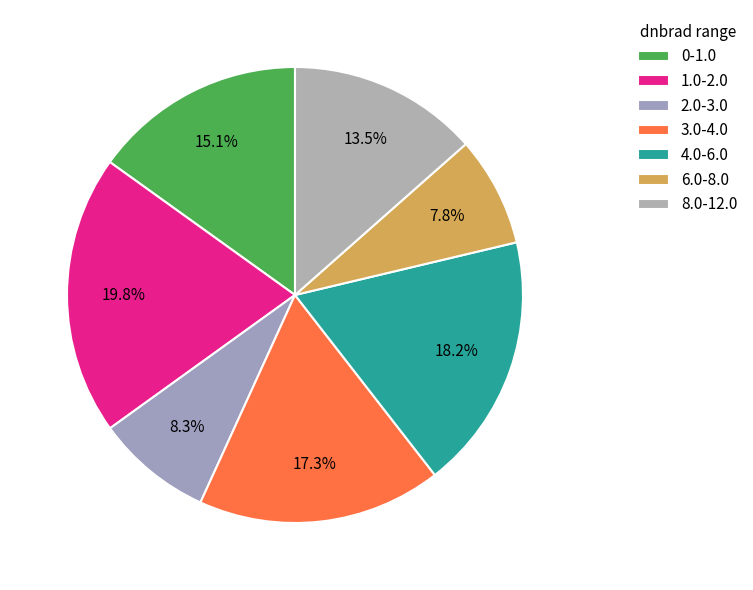

Count the number of slices in the pie.

7